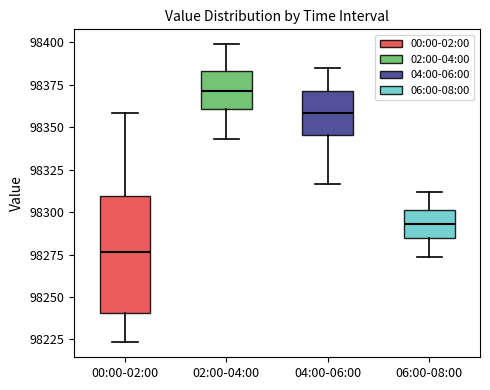

Reading left to right, read every box against the y-axis: the position of its median line, the range the box covers, and the ends of its whiskers. The values are not printed on the chart, so give them approximately, as read against the axis.

00:00-02:00: median 98275, box 98240 to 98310, whiskers 98225 to 98360
02:00-04:00: median 98370, box 98360 to 98385, whiskers 98345 to 98400
04:00-06:00: median 98360, box 98345 to 98370, whiskers 98315 to 98385
06:00-08:00: median 98295, box 98285 to 98300, whiskers 98275 to 98310